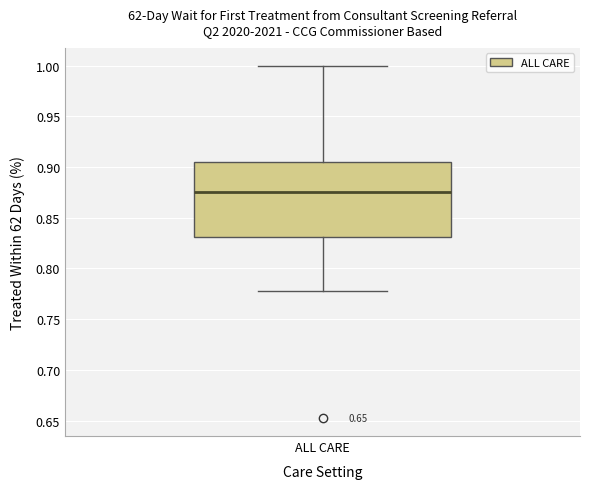

Read this box plot against the y-axis: the position of the median line, the range covered by the box, and the ends of both whiskers. The values are not printed on the chart, so give them approximately, as read against the axis.

median 0.875, box 0.830 to 0.905, whiskers 0.780 to 1.000